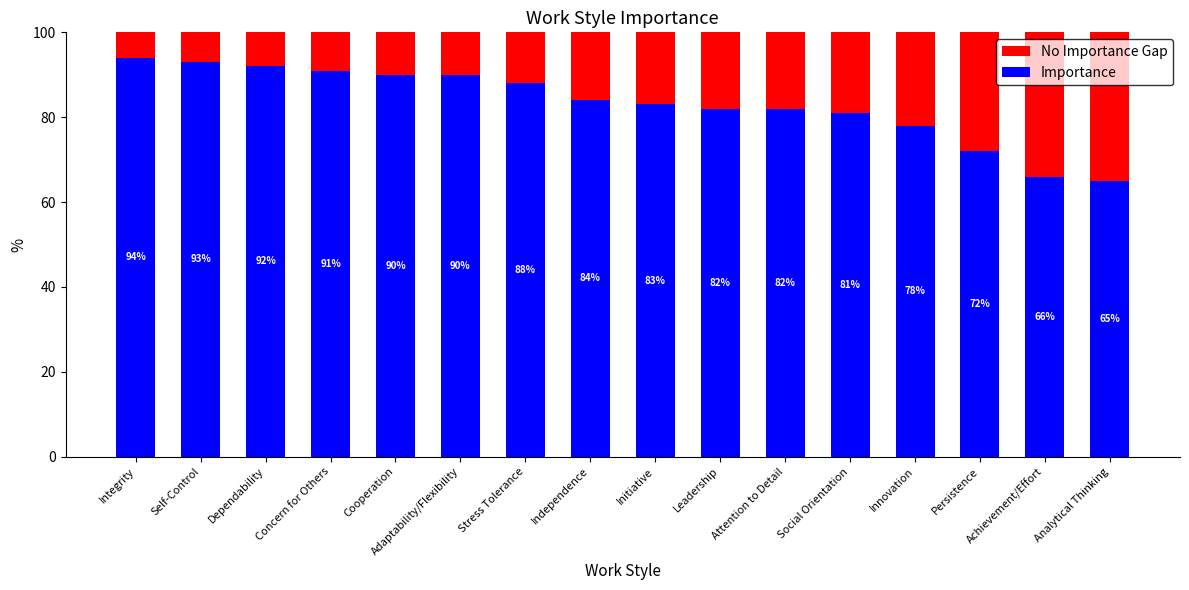

What is the total value across all series at Dependability?

100